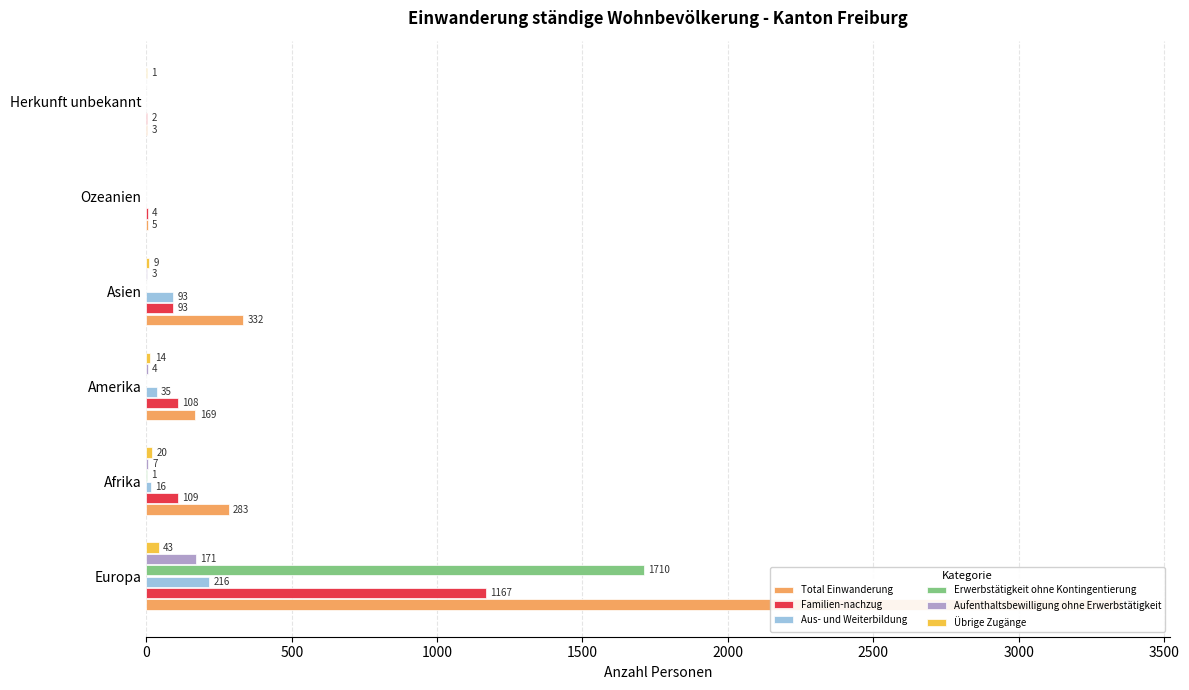

True or false: Aufenthaltsbewilligung ohne Erwerbstätigkeit has a value of 3 at Asien.

True